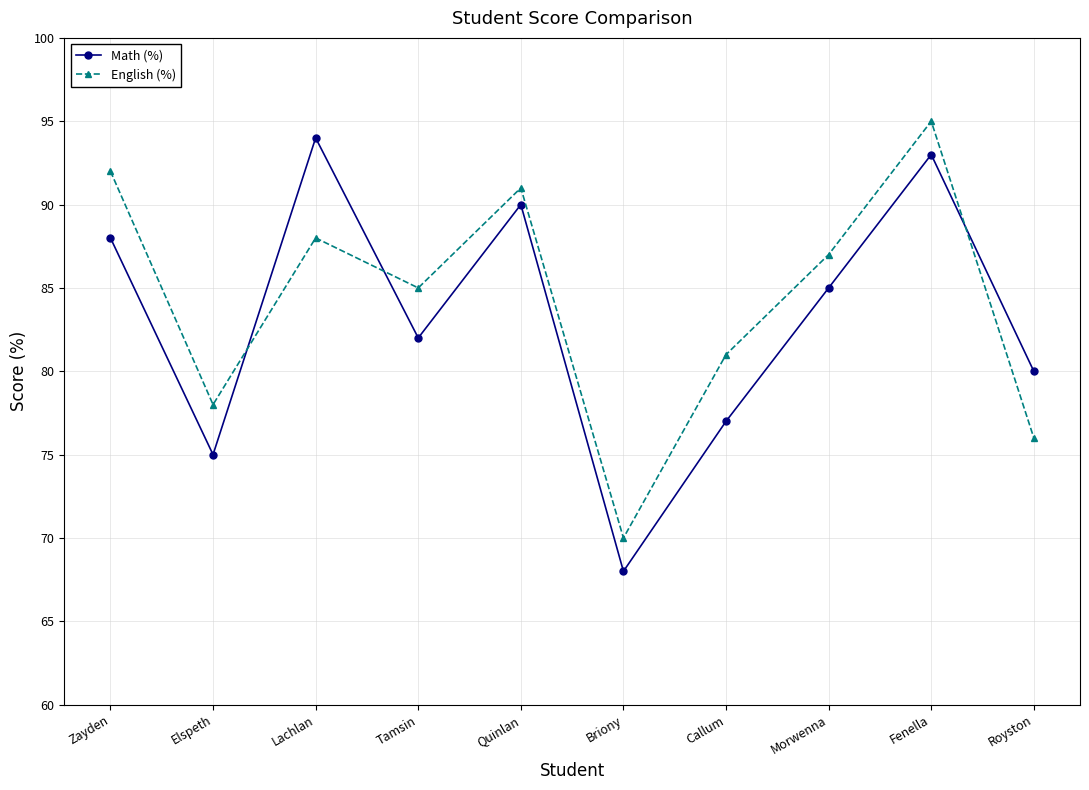

Which series has the largest range (max minus min)?

Math (%)